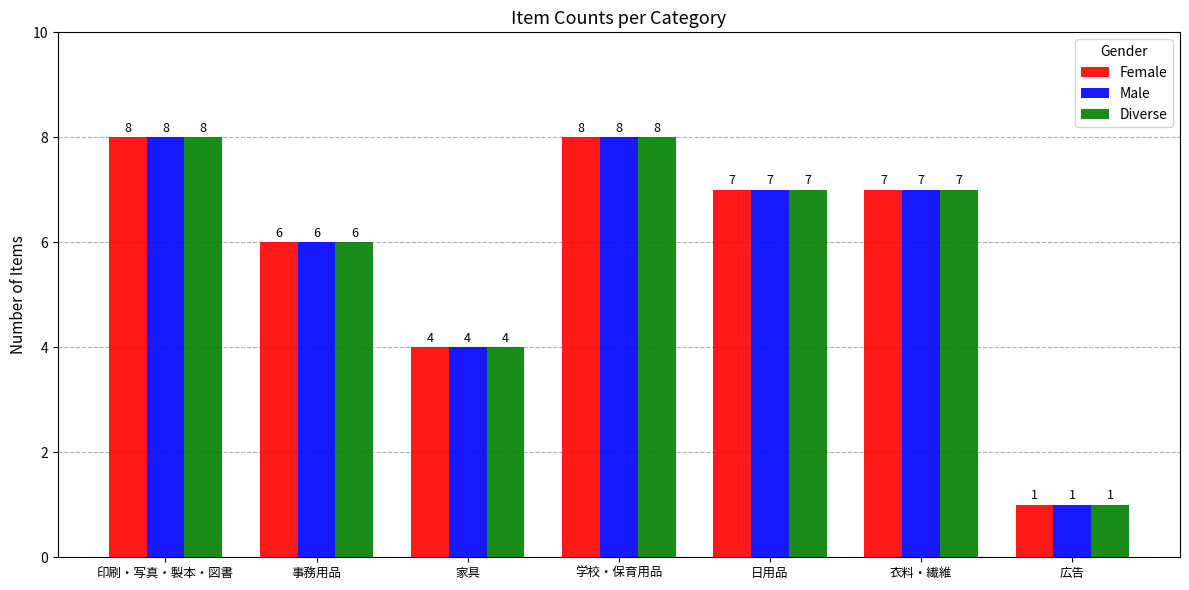

Is the value of Female at 学校・保育用品 greater than the value of Diverse at 広告?

Yes